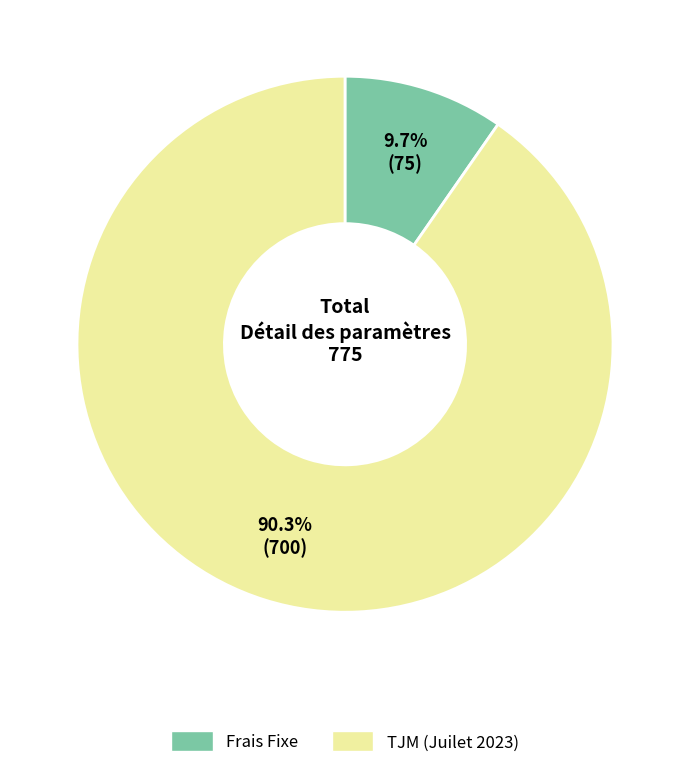

How many segments does this pie chart have?

2